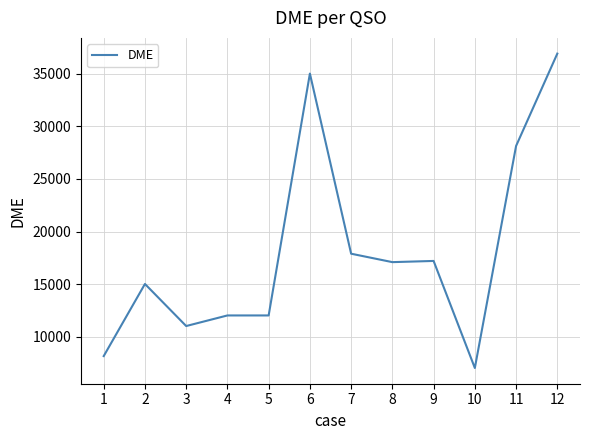

What is the difference between the maximum and minimum values?

29851